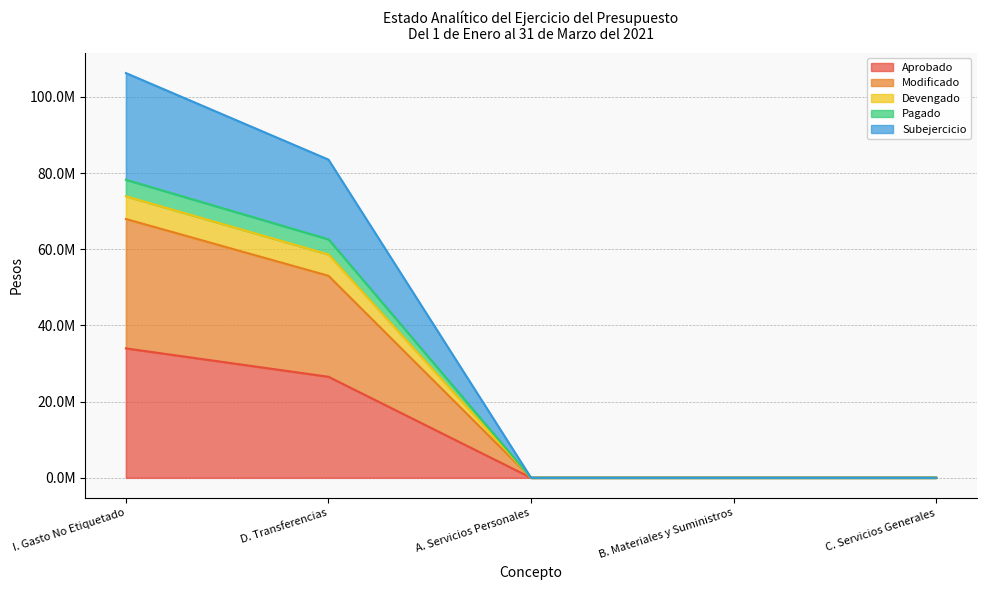

What position from the left is D. Transferencias?

2